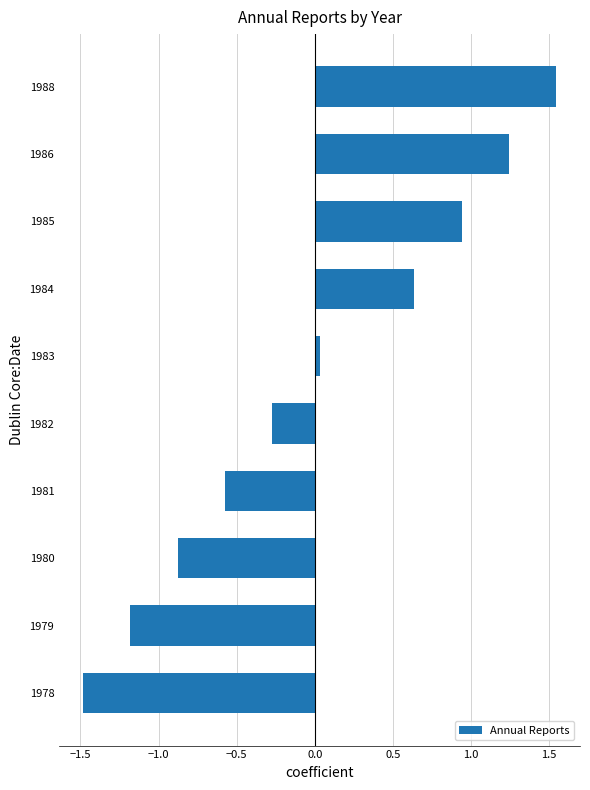

Which category has the highest value across all series?

1988